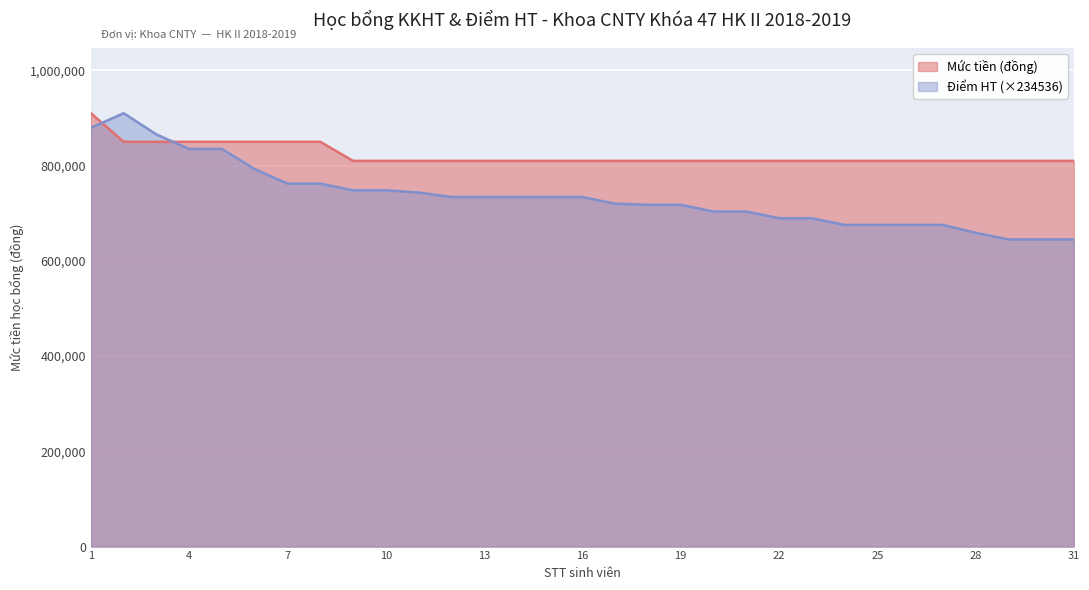

The value of Mức tiền (đồng) at 14 is 1133901.3. True or false?

False